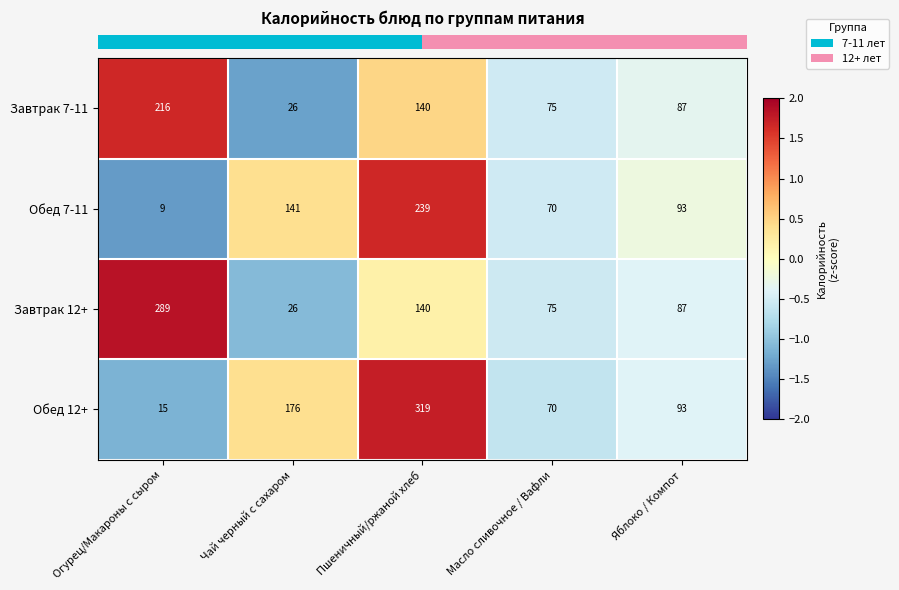

What is the difference between the highest and lowest values at Масло сливочное / Вафли?

5